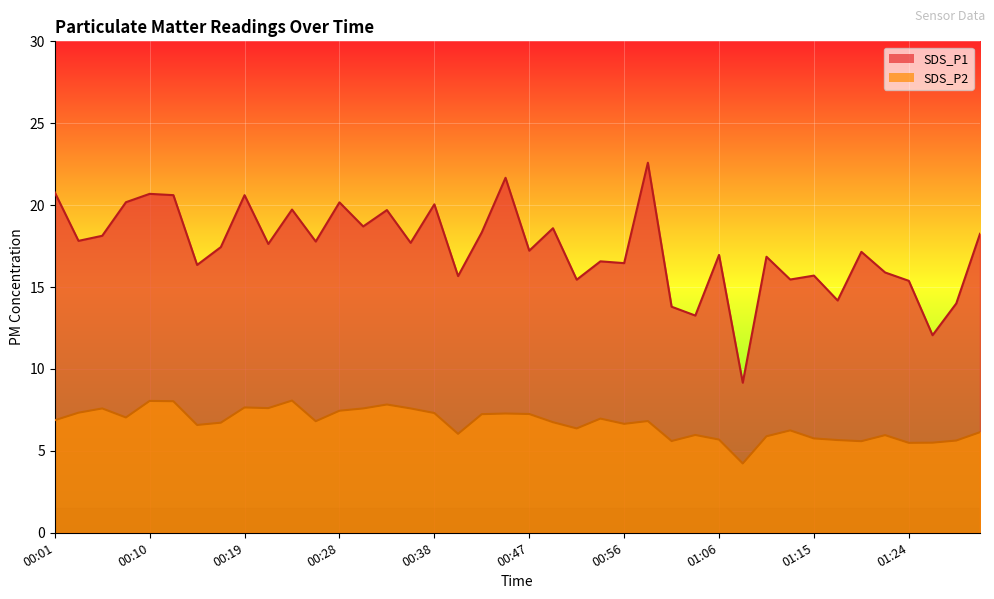

What is the spread (max minus min) of values at 01:01?

8.2